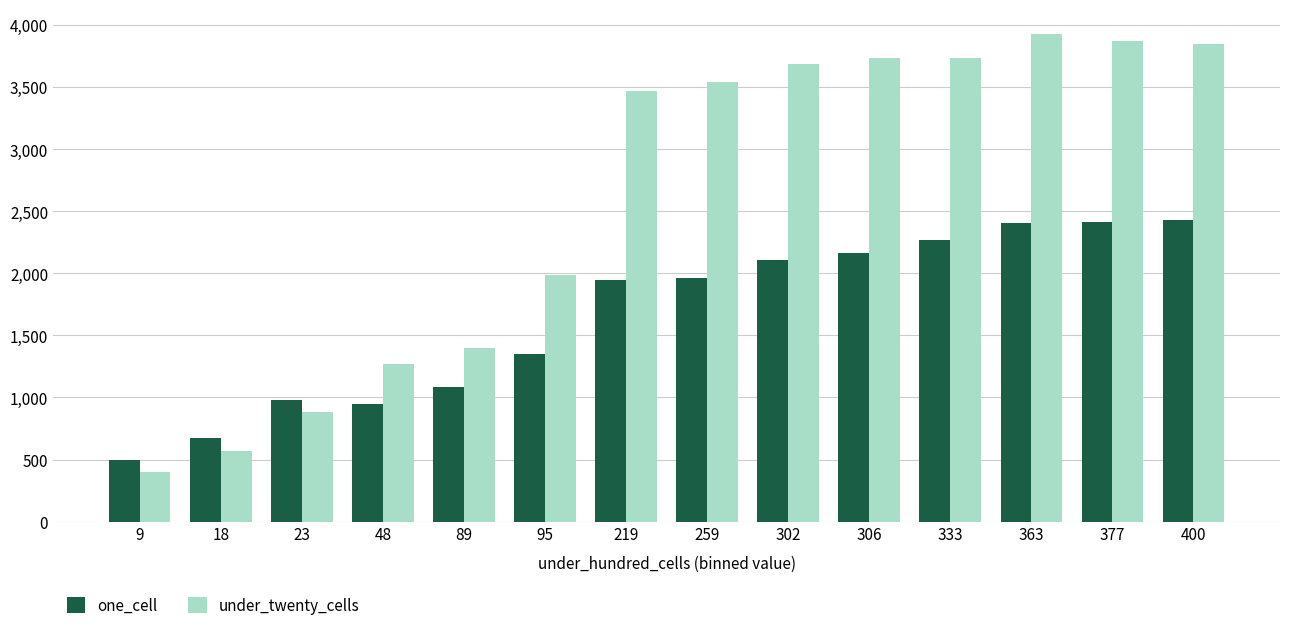

What is the average value of the under_twenty_cells series?

2594